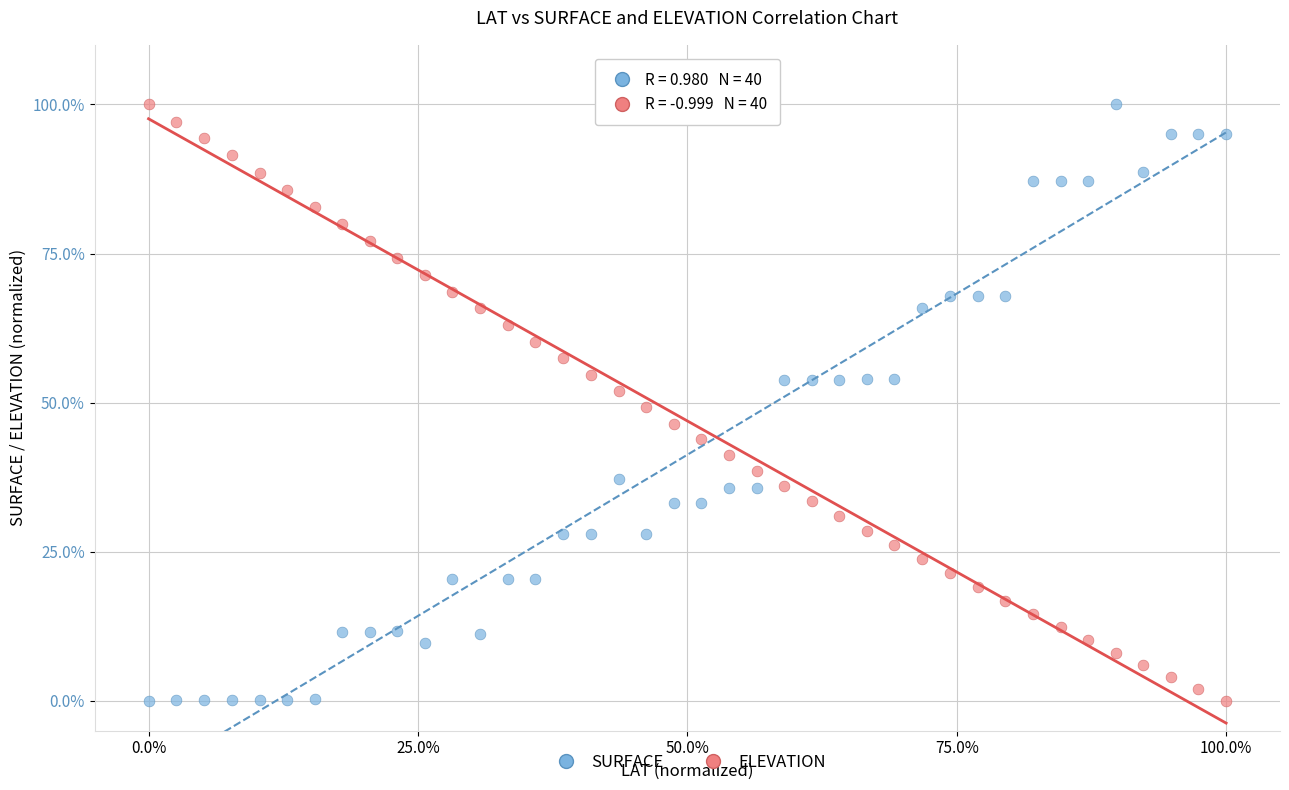

What is the X range (max minus min) for the scatter plot?

100.0